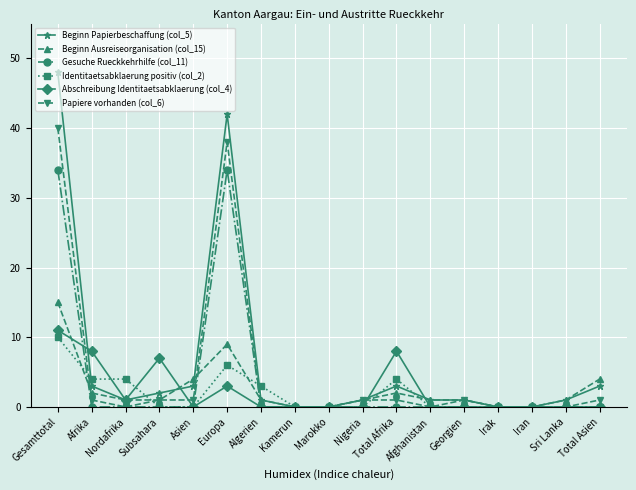

Which series has the widest spread of values?

Beginn Papierbeschaffung (col_5)